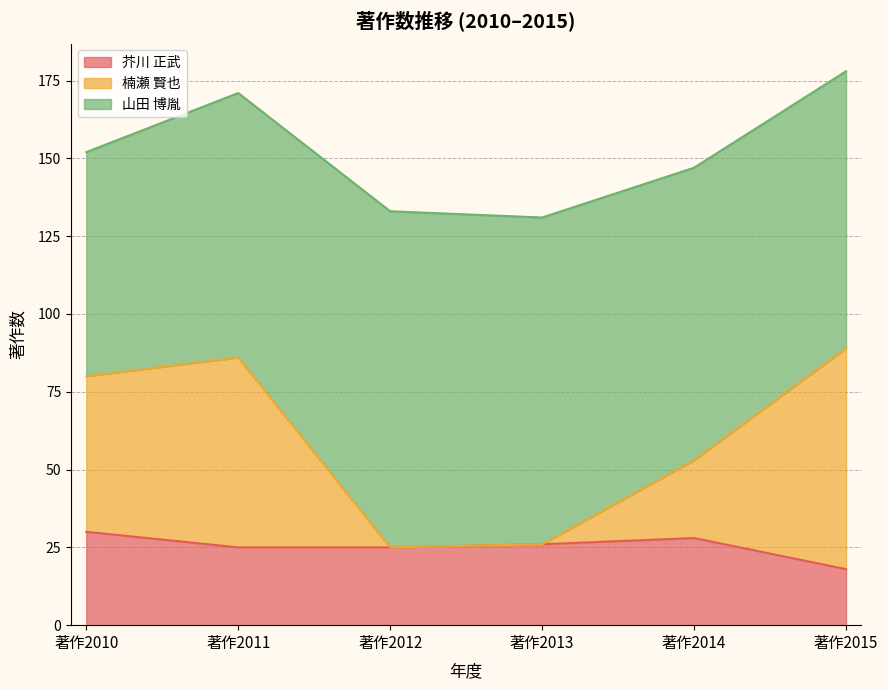

What is the difference between the 芥川 正武 values at 著作2010 and 著作2015?

12